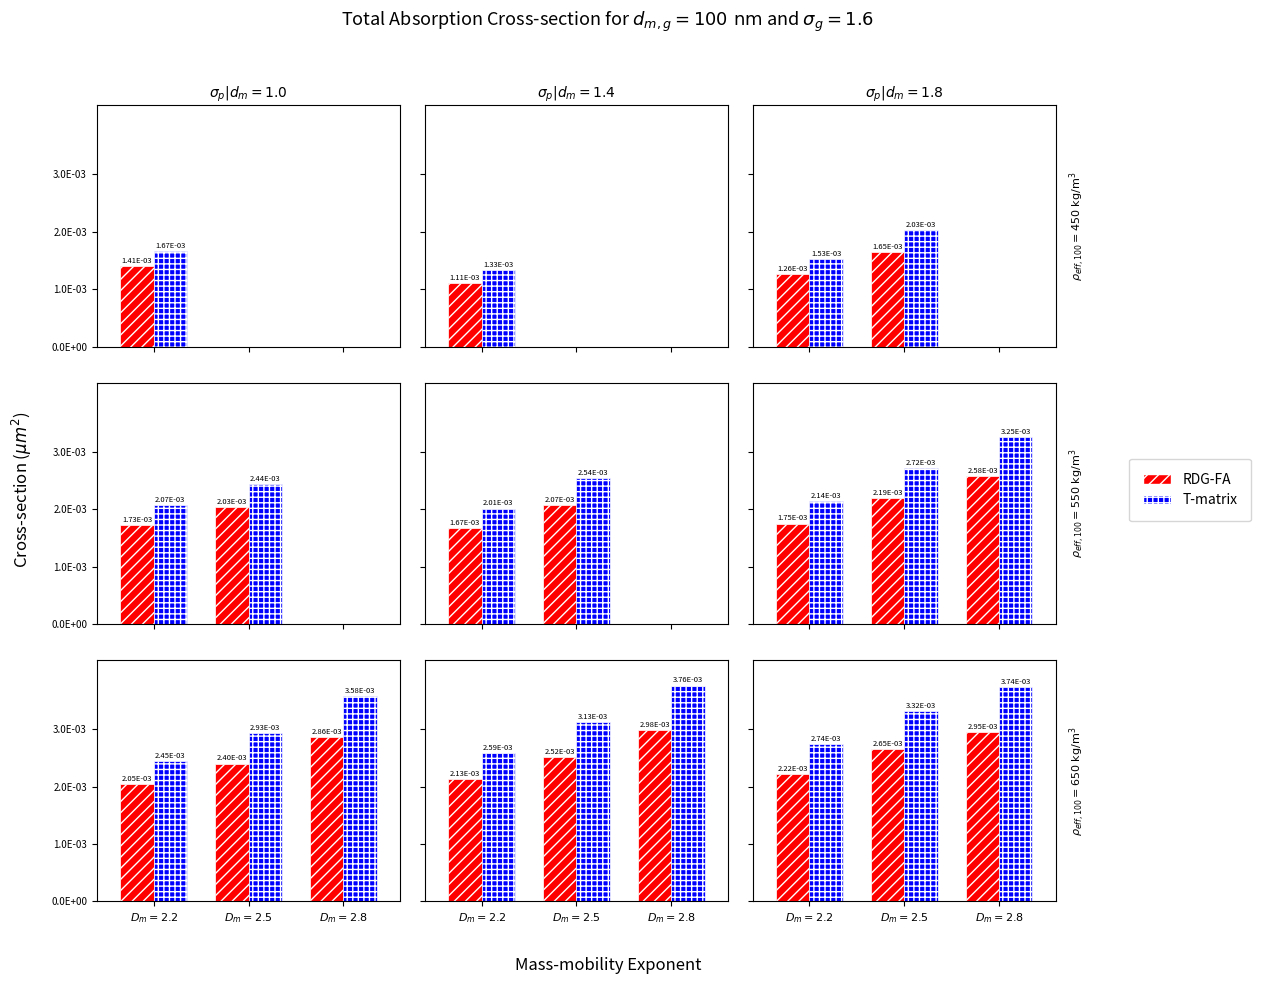

At which category is the sum across all series the highest?

$D_m=2.8$